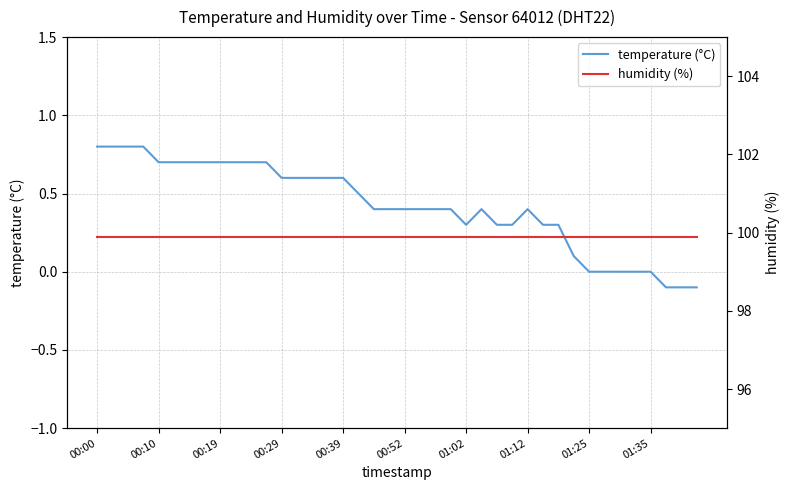

The value of temperature (°C) at 19 is 0.4. True or false?

True